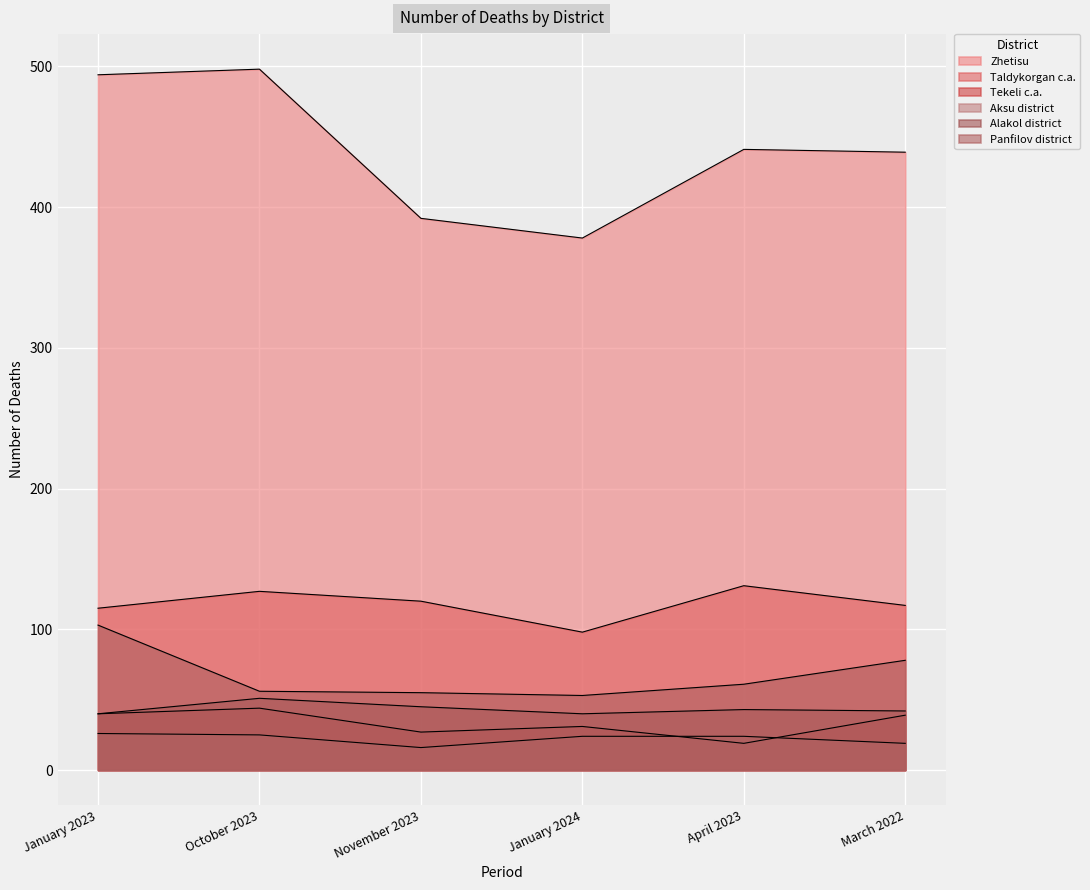

How many lines are shown in the chart?

6